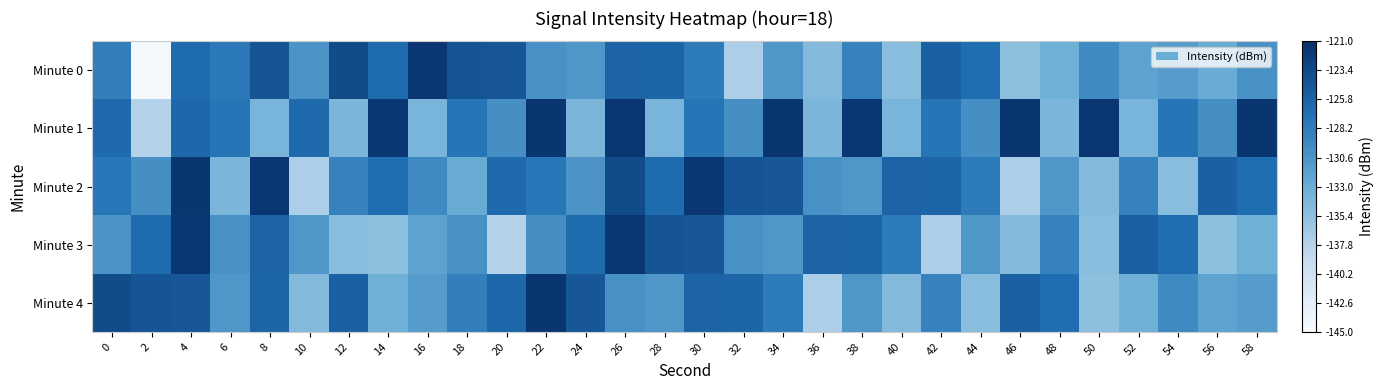

Count the number of categories in the chart.

30